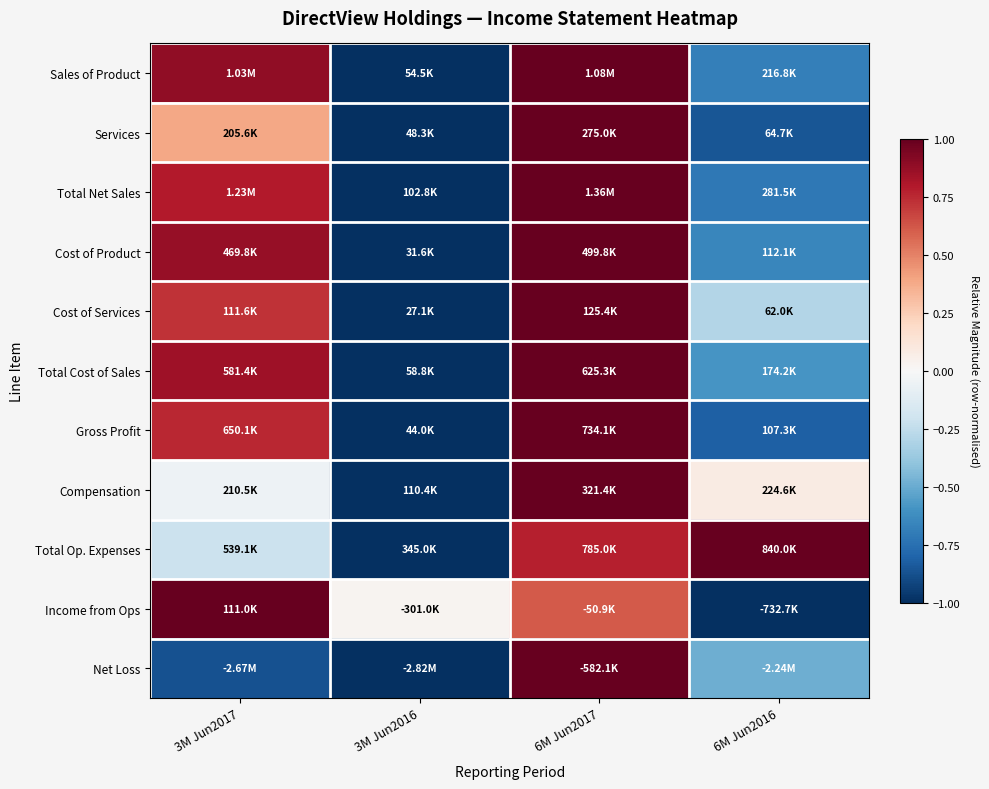

Reading right to left, transcribe all the data shown in this chart.

Sales of Product: 6M Jun2016=-0.7	6M Jun2017=1.0	3M Jun2016=-1.0	3M Jun2017=0.9
Services: 6M Jun2016=-0.9	6M Jun2017=1.0	3M Jun2016=-1.0	3M Jun2017=0.4
Total Net Sales: 6M Jun2016=-0.7	6M Jun2017=1.0	3M Jun2016=-1.0	3M Jun2017=0.8
Cost of Product: 6M Jun2016=-0.7	6M Jun2017=1.0	3M Jun2016=-1.0	3M Jun2017=0.9
Cost of Services: 6M Jun2016=-0.3	6M Jun2017=1.0	3M Jun2016=-1.0	3M Jun2017=0.7
Total Cost of Sales: 6M Jun2016=-0.6	6M Jun2017=1.0	3M Jun2016=-1.0	3M Jun2017=0.8
Gross Profit: 6M Jun2016=-0.8	6M Jun2017=1.0	3M Jun2016=-1.0	3M Jun2017=0.8
Compensation: 6M Jun2016=0.1	6M Jun2017=1.0	3M Jun2016=-1.0	3M Jun2017=-0.1
Total Op. Expenses: 6M Jun2016=1.0	6M Jun2017=0.8	3M Jun2016=-1.0	3M Jun2017=-0.2
Income from Ops: 6M Jun2016=-1.0	6M Jun2017=0.6	3M Jun2016=0.0	3M Jun2017=1.0
Net Loss: 6M Jun2016=-0.5	6M Jun2017=1.0	3M Jun2016=-1.0	3M Jun2017=-0.9